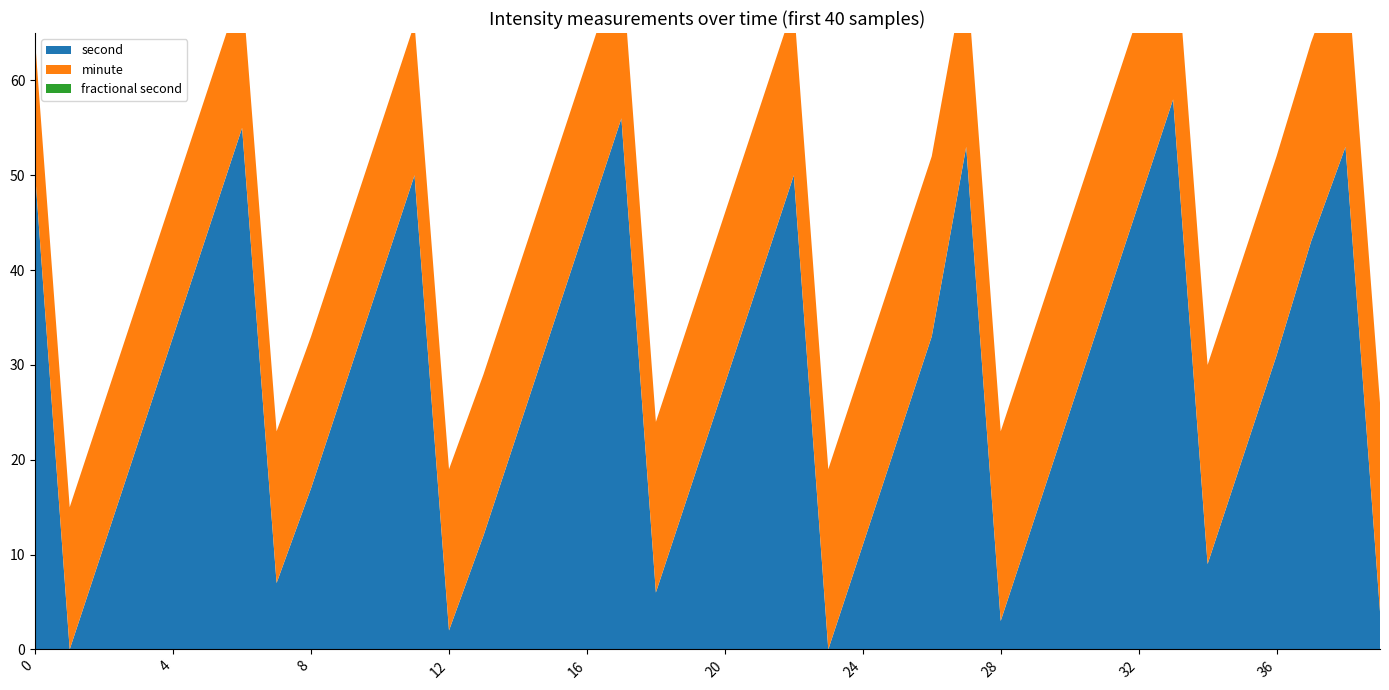

Reading left to right, list all the values displayed in this chart.

second: 0=50	1=0	2=11	3=22	4=33	5=44	6=55	7=7	8=17	9=28	10=39	11=50	12=2	13=12	14=23	15=34	16=45	17=56	18=6	19=17	20=28	21=39	22=50	23=0	24=11	25=22	26=33	27=53	28=3	29=14	30=25	31=36	32=47	33=58	34=9	35=20	36=31	37=43	38=53	39=4
minute: 0=14	1=15	2=15	3=15	4=15	5=15	6=15	7=16	8=16	9=16	10=16	11=16	12=17	13=17	14=17	15=17	16=17	17=17	18=18	19=18	20=18	21=18	22=18	23=19	24=19	25=19	26=19	27=19	28=20	29=20	30=20	31=20	32=20	33=20	34=21	35=21	36=21	37=21	38=21	39=22
fractional second: 0=0	1=0	2=0	3=0	4=0	5=0	6=0	7=0	8=0	9=0	10=0	11=0	12=0	13=0	14=0	15=0	16=0	17=0	18=0	19=0	20=0	21=0	22=0	23=0	24=0	25=0	26=0	27=0	28=0	29=0	30=0	31=0	32=0	33=0	34=0	35=0	36=0	37=0	38=0	39=0